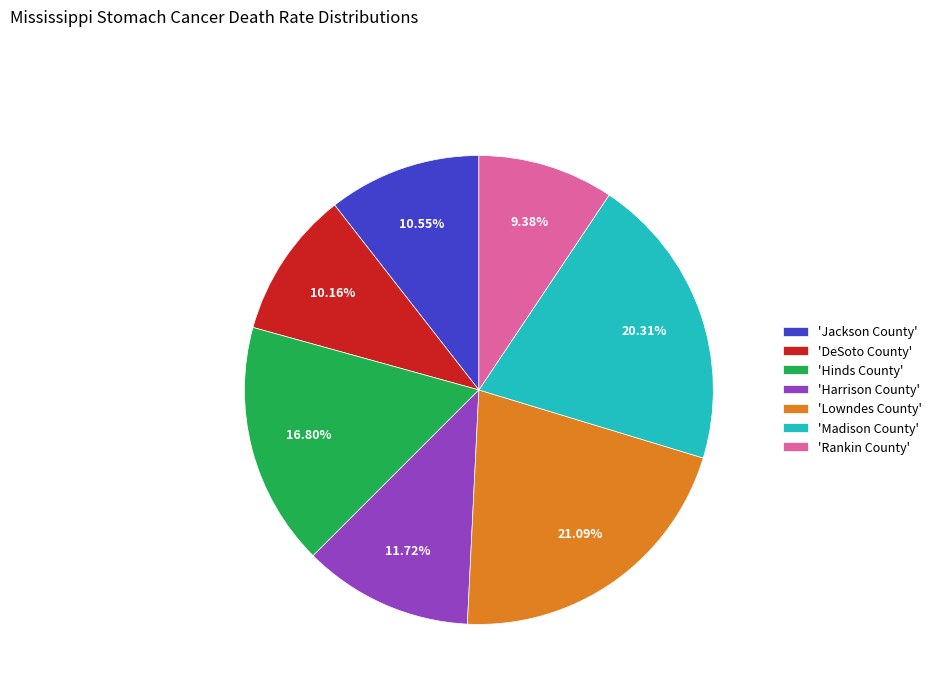

Is the sum of 'Jackson County' and 'Lowndes County' greater than half?

No